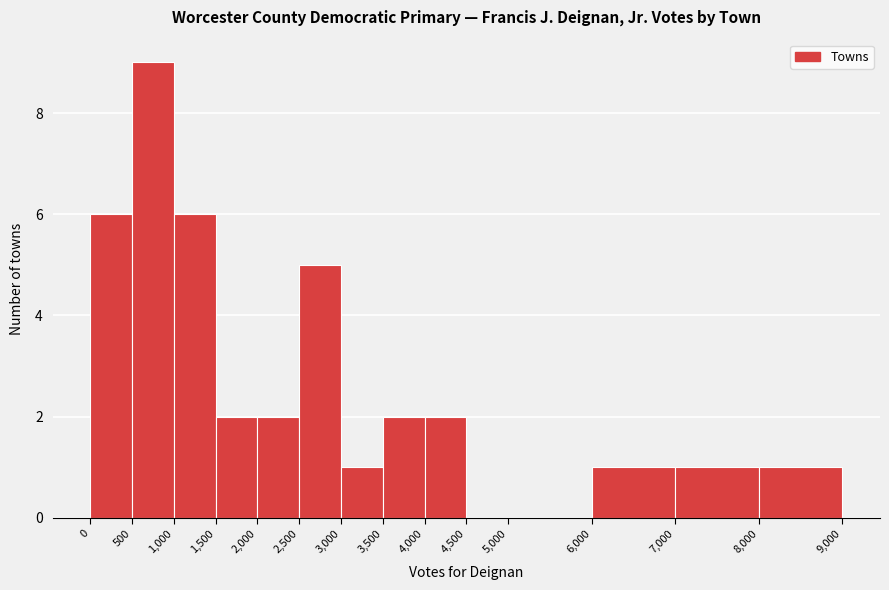

What is the height of the bar covering 1,500 to 2,000 on the x-axis? The values are not printed on the chart, so give them approximately, as read against the axis.

2